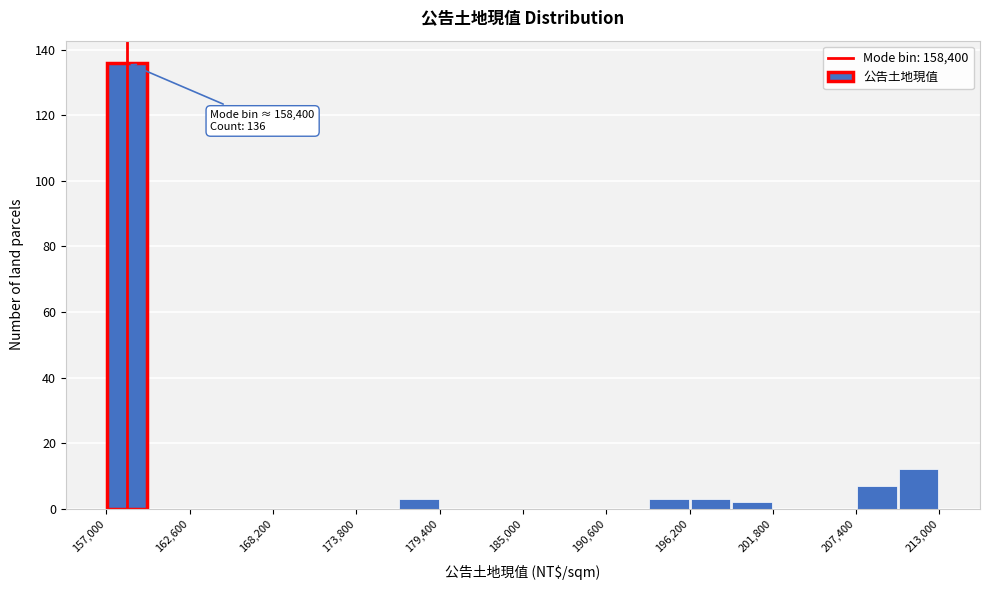

Around what value on the x-axis is the tallest bar? Give the approximate position of its centre, as read against the axis.

158000